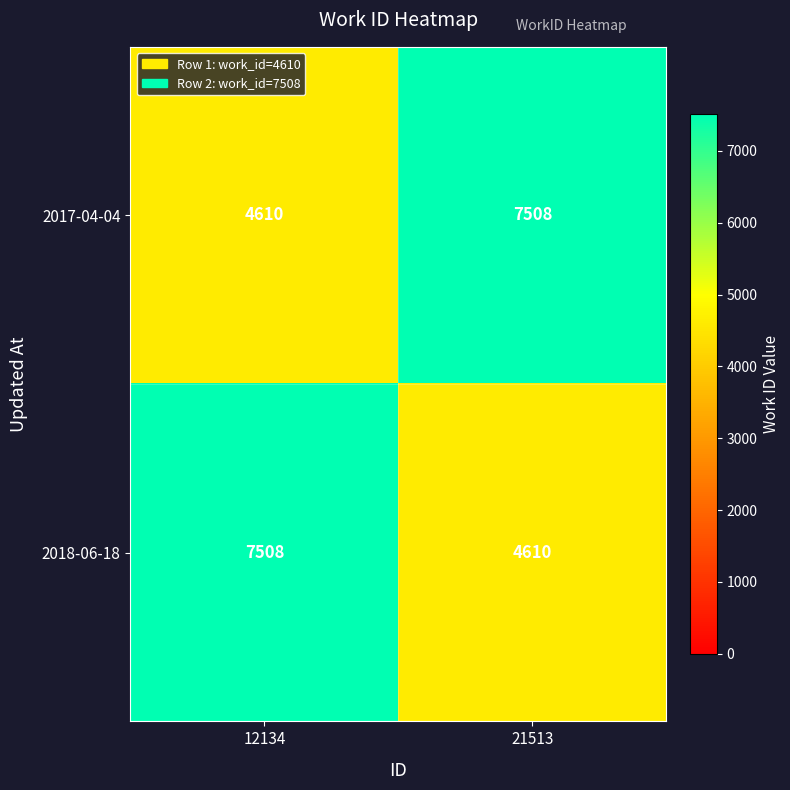

List the labels in order of 2017-04-04 value, smallest first.

12134, 21513